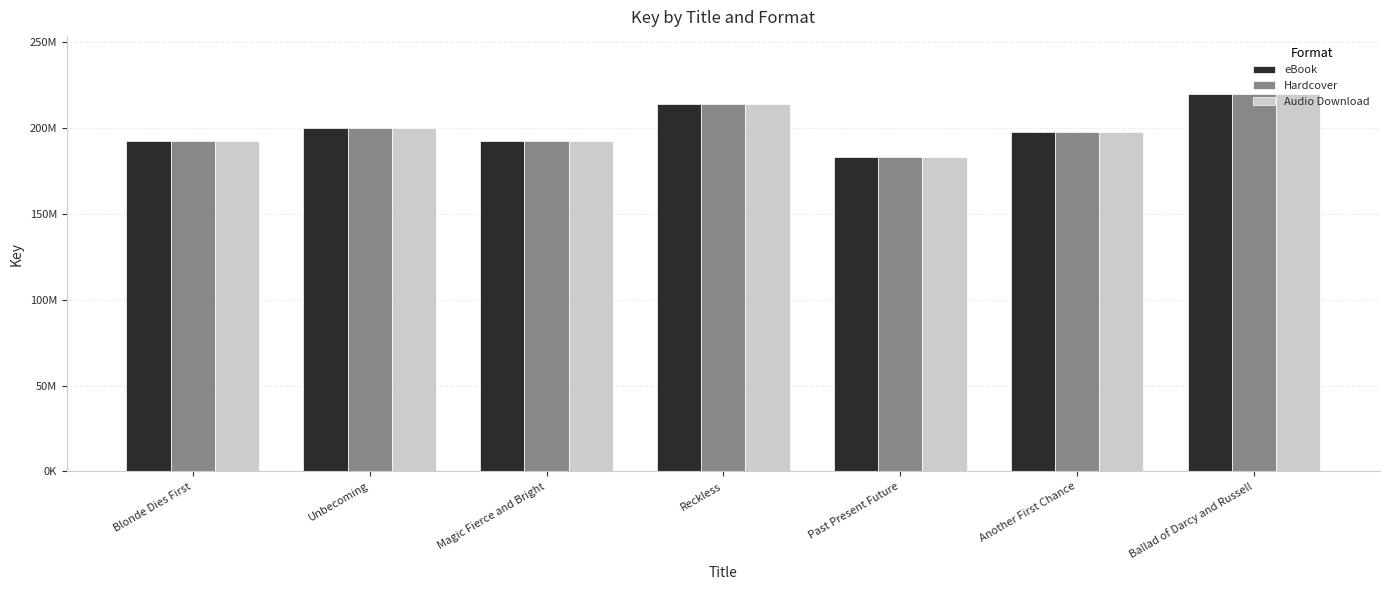

Reading left to right, extract all data points from this chart.

eBook: Blonde Dies First=192428769	Unbecoming=199782351	Magic Fierce and Bright=192258746	Reckless=213527292	Past Present Future=183094630	Another First Chance=197369015	Ballad of Darcy and Russell=219819860
Hardcover: Blonde Dies First=192428769	Unbecoming=199782351	Magic Fierce and Bright=192258746	Reckless=213527292	Past Present Future=183094630	Another First Chance=197369015	Ballad of Darcy and Russell=219819860
Audio Download: Blonde Dies First=192428769	Unbecoming=199782351	Magic Fierce and Bright=192258746	Reckless=213527292	Past Present Future=183094630	Another First Chance=197369015	Ballad of Darcy and Russell=219819860